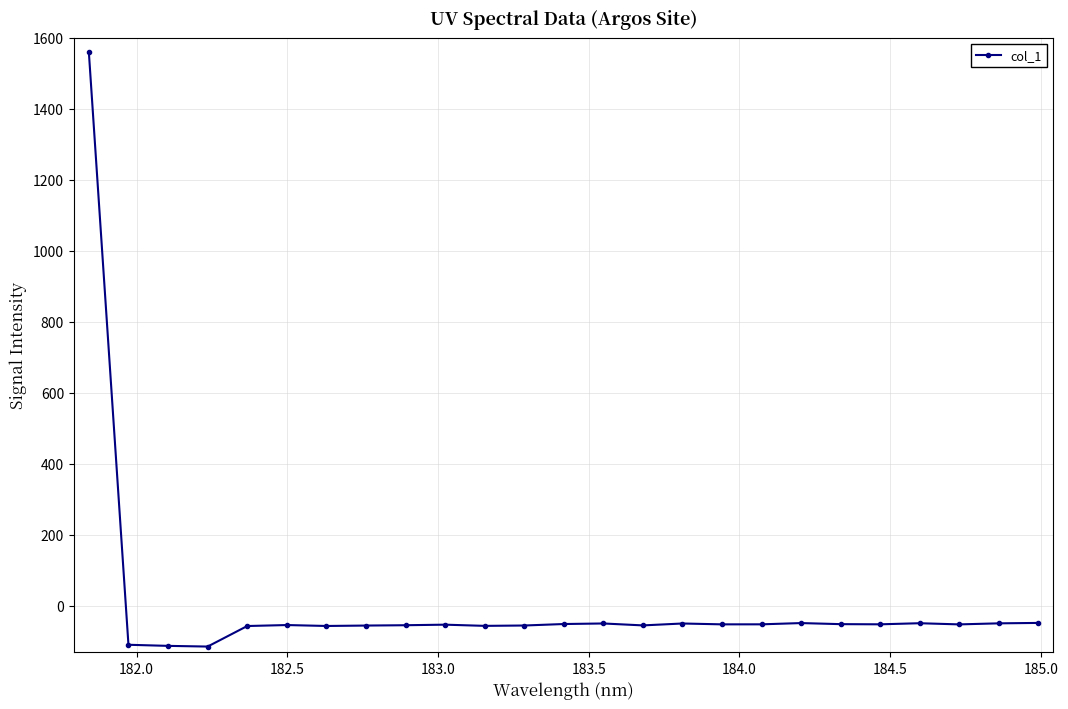

What is the average value?

4.4